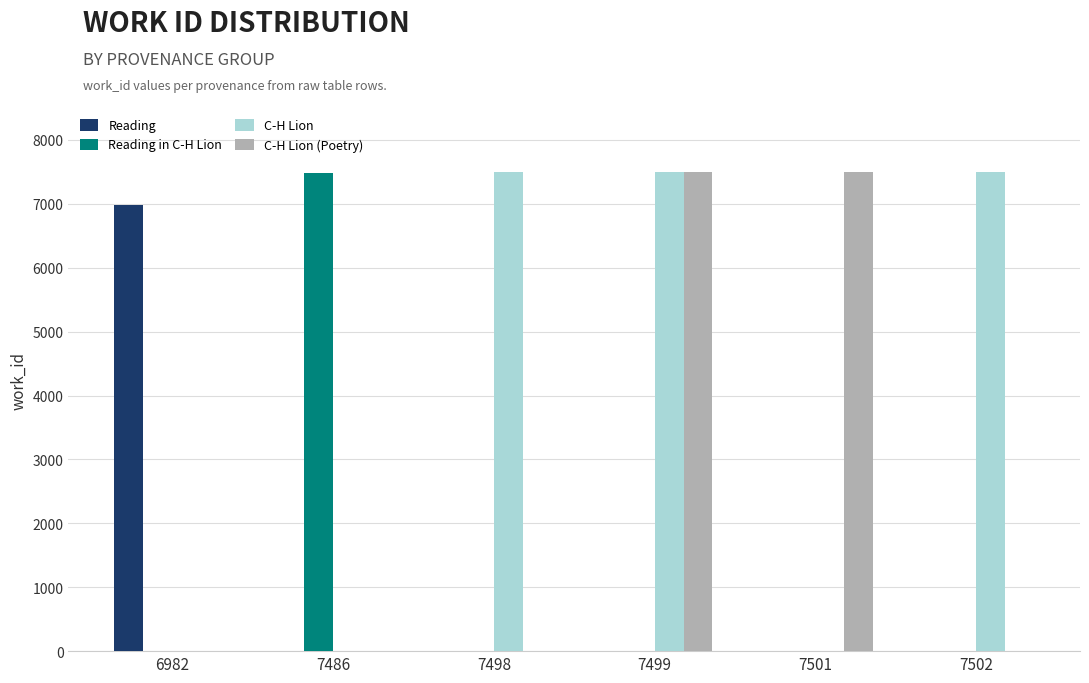

Where is C-H Lion (Poetry) nearest to the value 3750?

7499